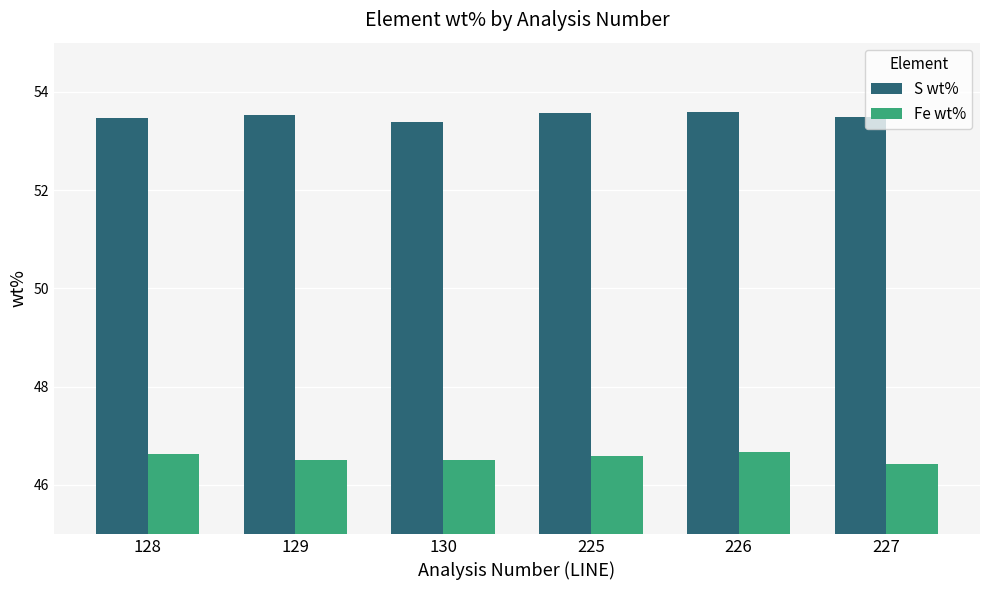

The value of Fe wt% at 226 is 46.7. True or false?

True